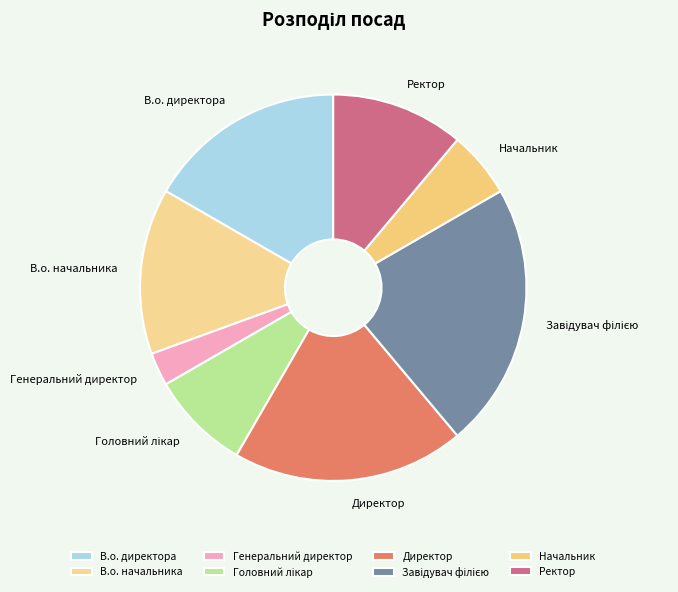

How many segments does this pie chart have?

8